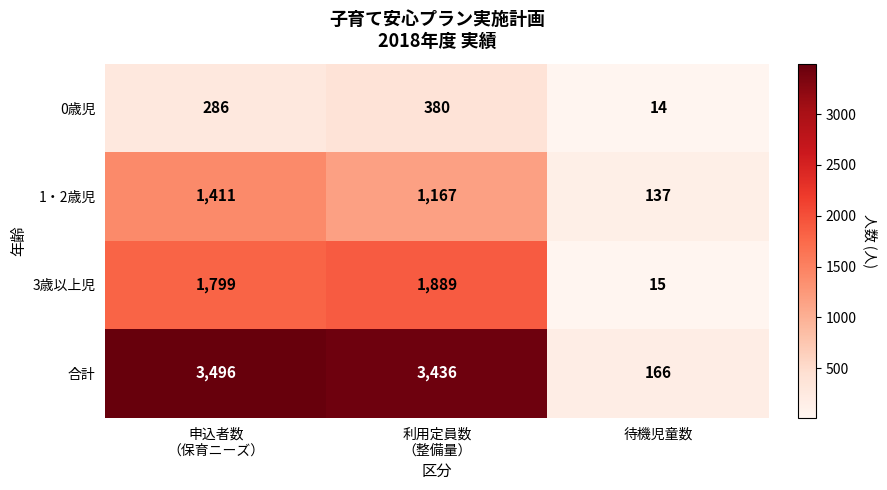

The 0歳児 series shows 14 at 待機児童数. True or false?

True